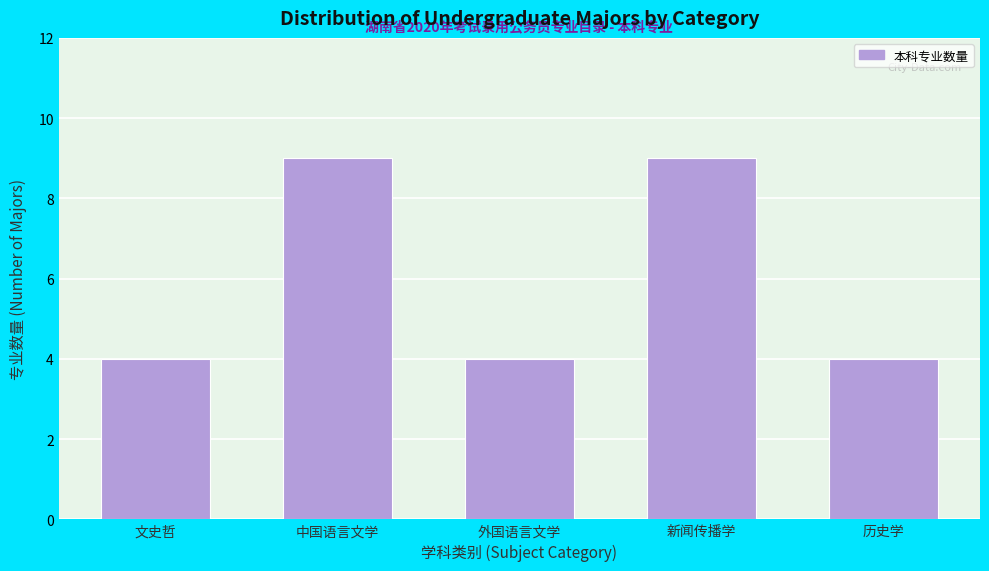

Reading left to right, list all the values displayed in this chart.

文史哲=4	中国语言文学=9	外国语言文学=4	新闻传播学=9	历史学=4